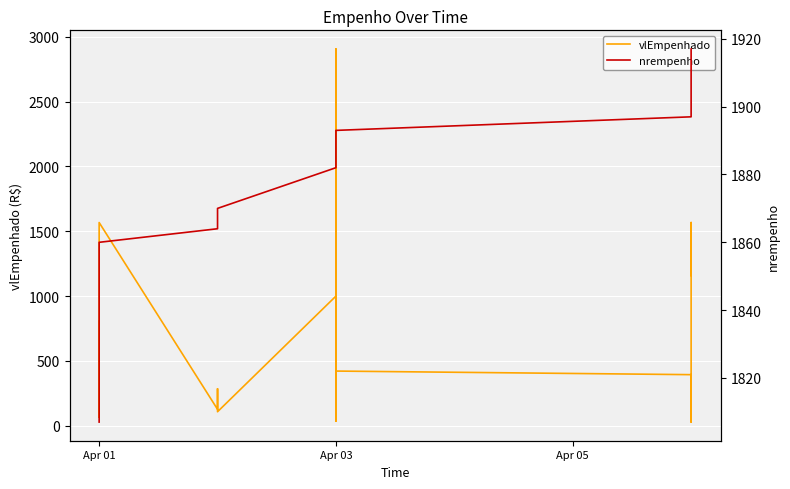

Which series ends up on top after the final intersection of vlEmpenhado and nrempenho?

nrempenho